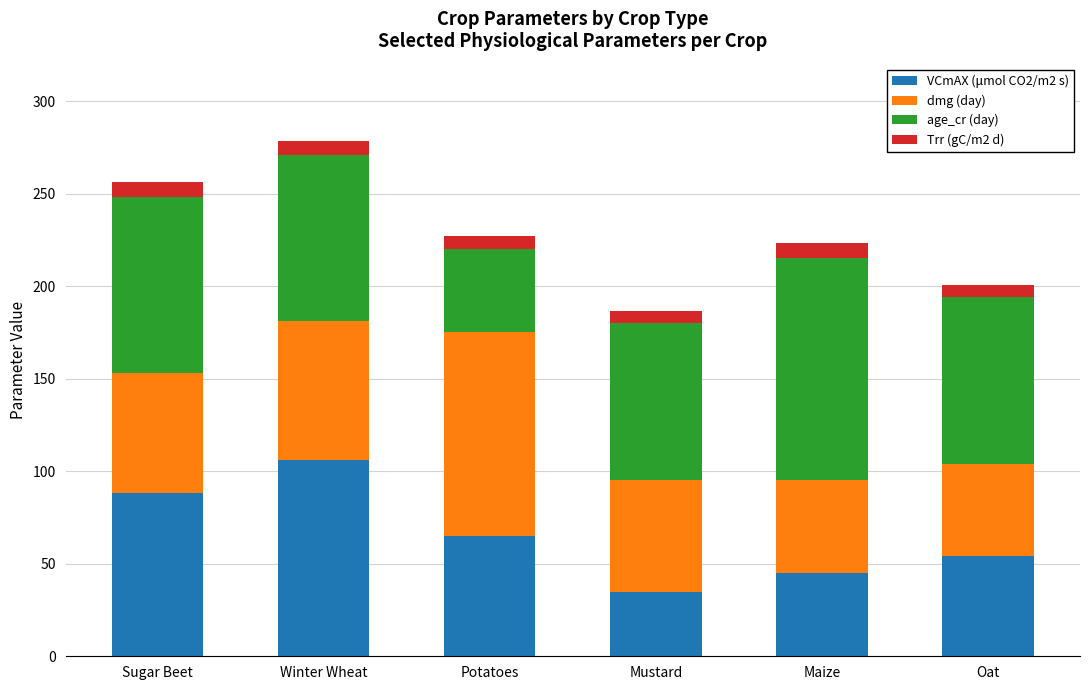

What is the total value across all series at Potatoes?

226.9